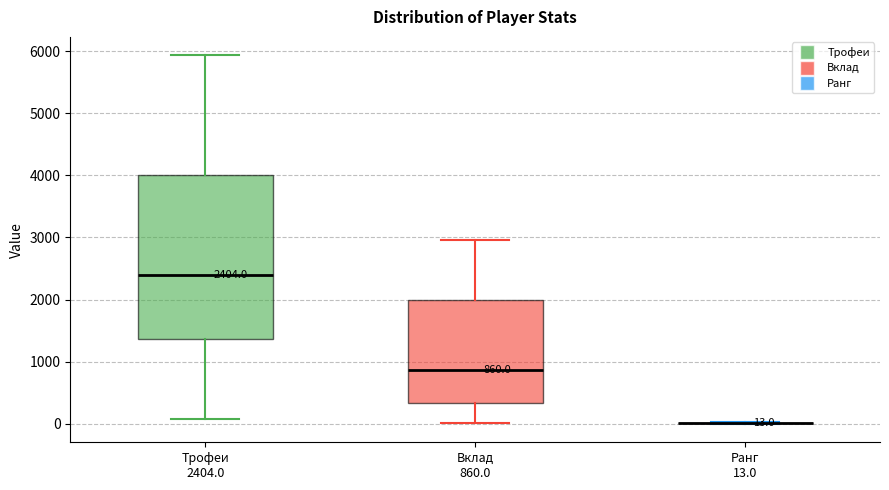

Which box is the tallest, from its lower edge to its upper edge?

Трофеи 2404.0